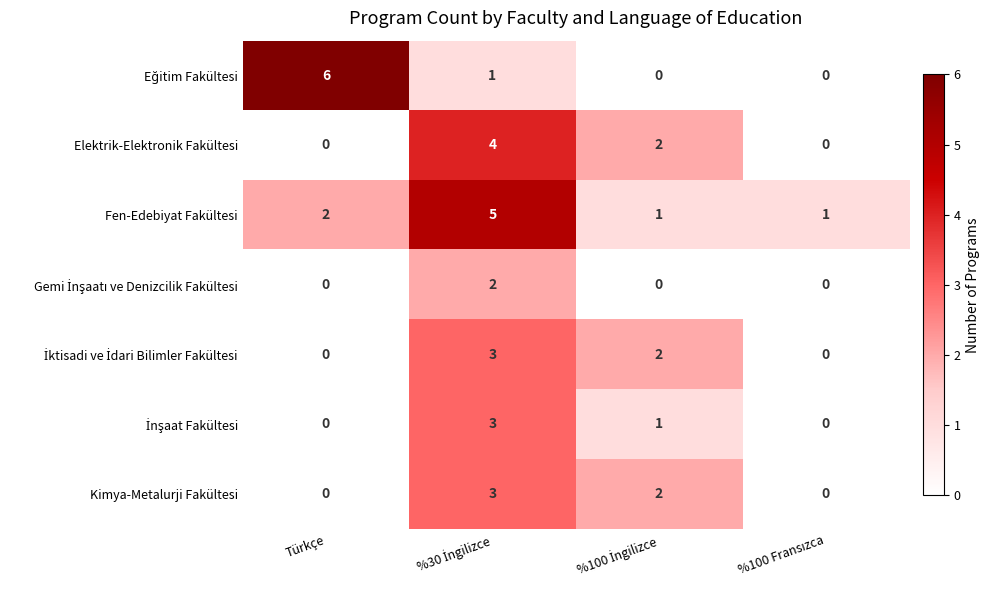

Which category has the highest value across all series?

Türkçe